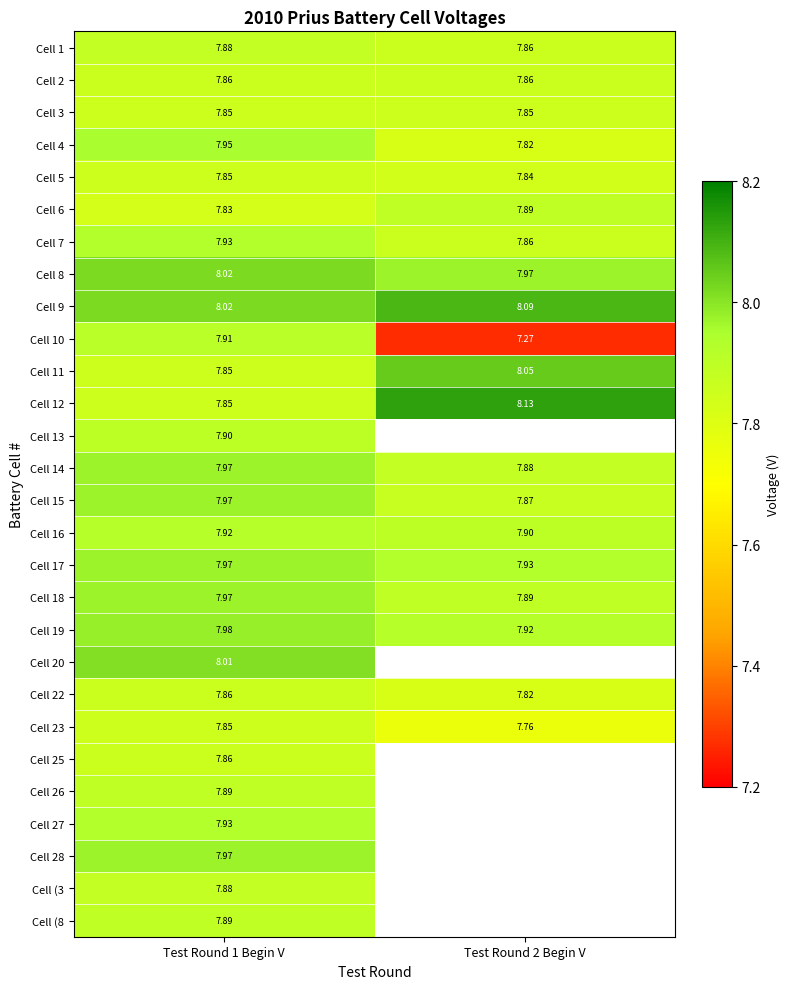

Which has a higher value, Test Round 1 Begin V or Test Round 2 Begin V?

Test Round 1 Begin V